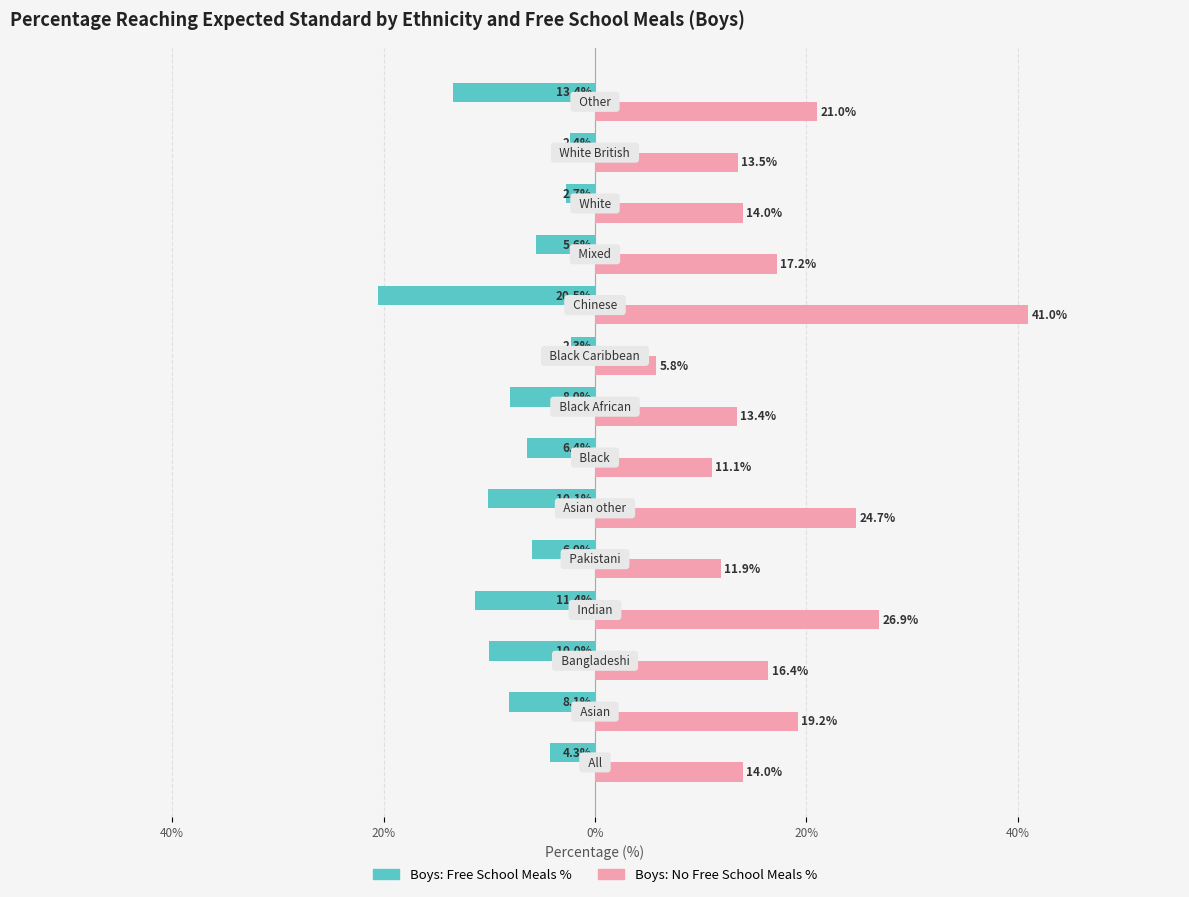

What are all the series names shown in the legend?

Boys: Free School Meals %, Boys: No Free School Meals %